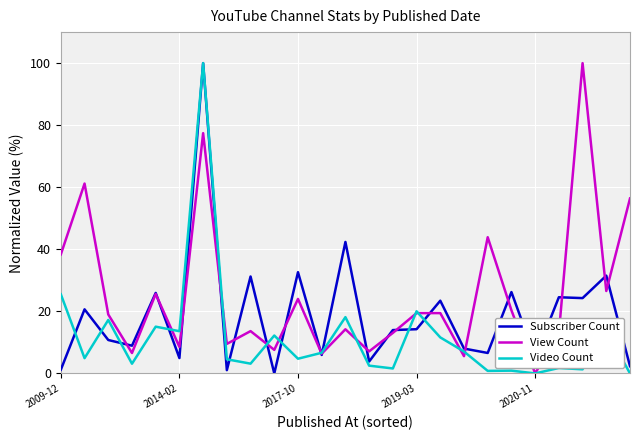

Rank the series by their average value, from highest to lowest.

View Count, Subscriber Count, Video Count